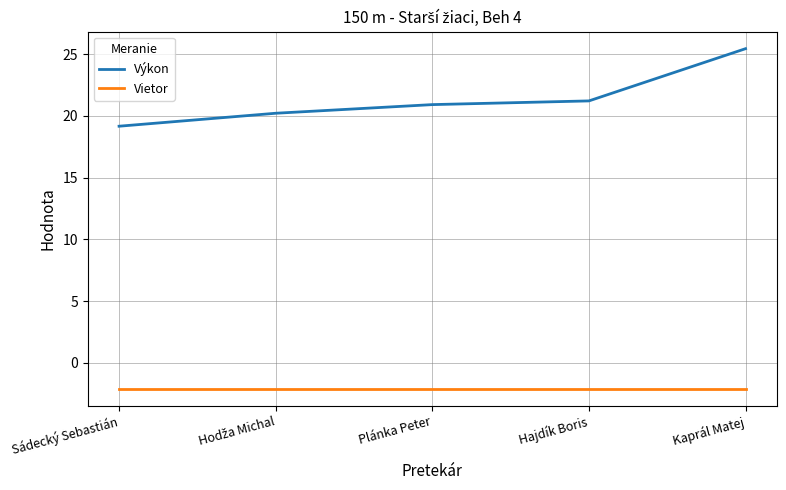

True or false: Vietor and Výkon cross at least once.

False